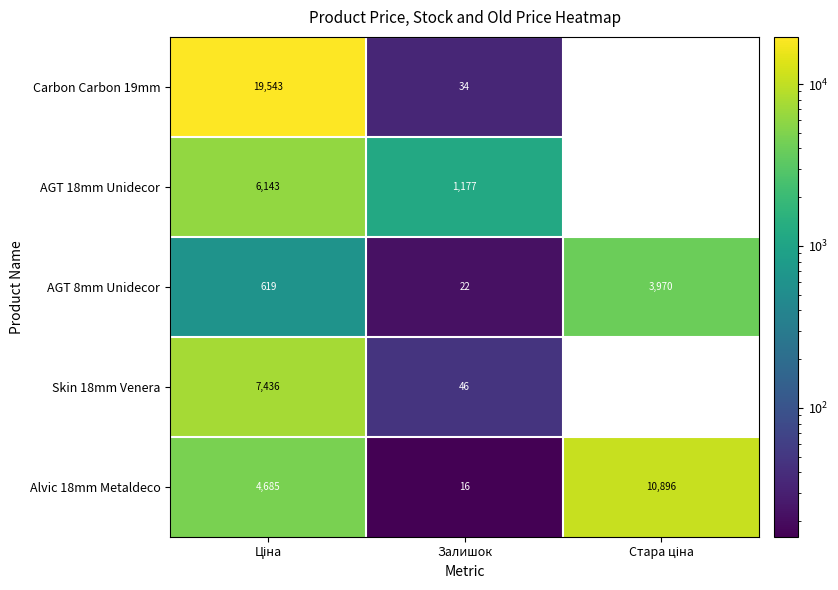

What is the total value across all series at Залишок?

1295